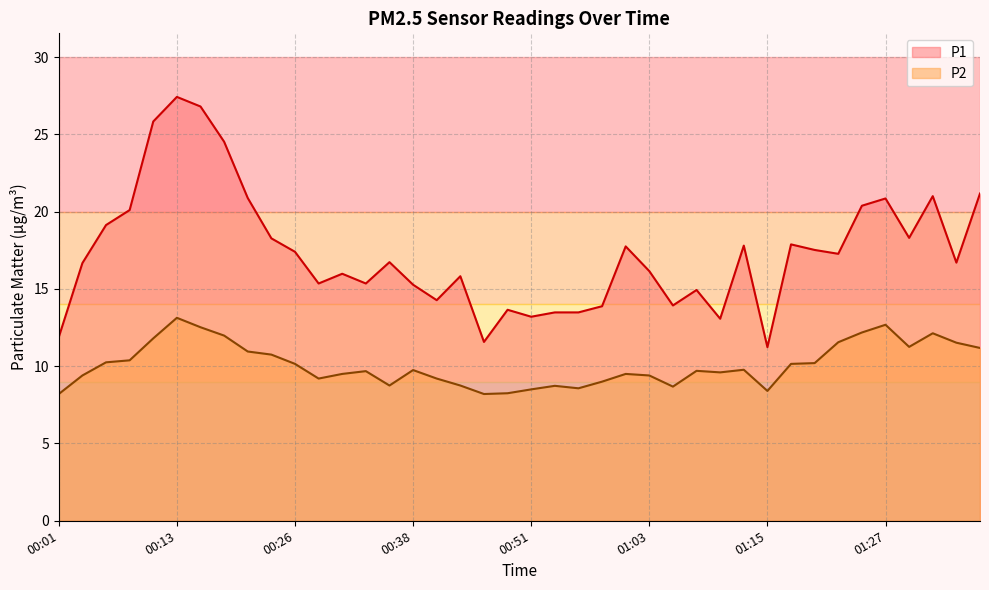

Reading right to left, what are all the values shown in this chart?

P1: 21.2	16.7	21.0	18.3	20.9	20.4	17.3	17.5	17.9	11.2	17.8	13.1	14.9	13.9	16.1	17.8	13.9	13.5	13.5	13.2	13.7	11.6	15.8	14.3	15.3	16.7	15.3	16.0	15.3	17.4	18.3	20.9	24.5	26.8	27.4	25.8	20.1	19.1	16.7	11.9
P2: 11.2	11.5	12.1	11.2	12.7	12.2	11.6	10.2	10.2	8.4	9.8	9.6	9.7	8.7	9.4	9.5	9.0	8.6	8.7	8.5	8.2	8.2	8.8	9.2	9.8	8.8	9.7	9.5	9.2	10.2	10.8	10.9	12.0	12.5	13.1	11.8	10.4	10.2	9.4	8.2